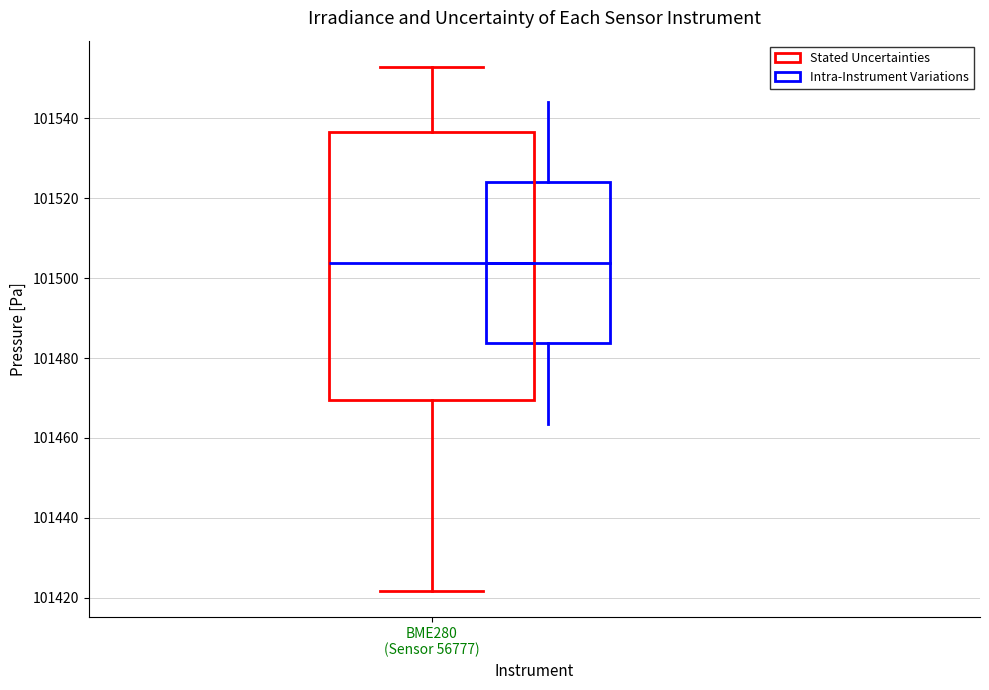

Where is the upper edge of the box for BME280 (Sensor 56777) on the y-axis? The values are not printed on the chart, so give them approximately, as read against the axis.

101536